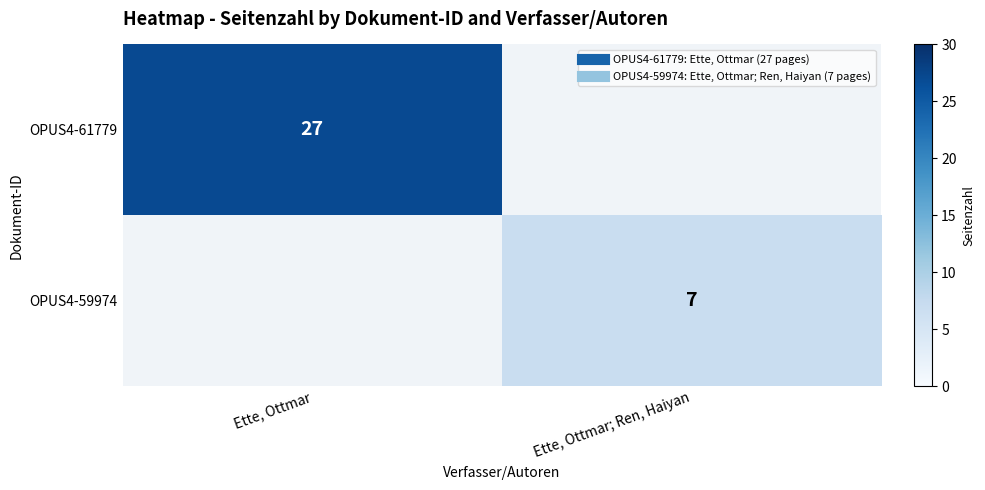

How many values in OPUS4-61779 are above zero?

1